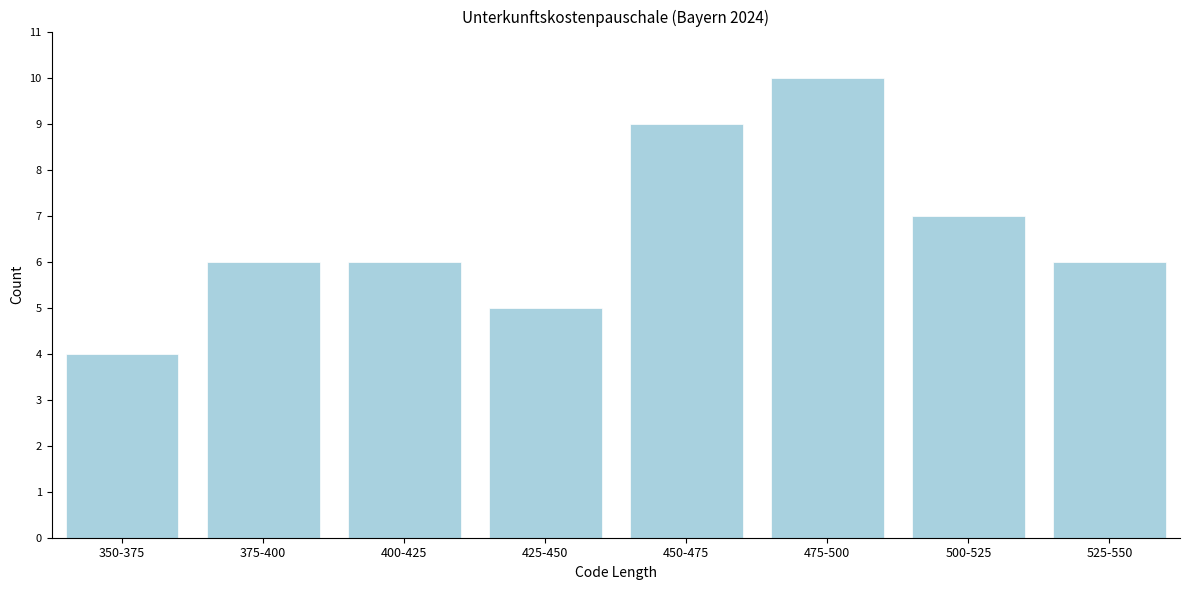

Reading left to right, what are all the values shown in this chart?

350-375=4	375-400=6	400-425=6	425-450=5	450-475=9	475-500=10	500-525=7	525-550=6